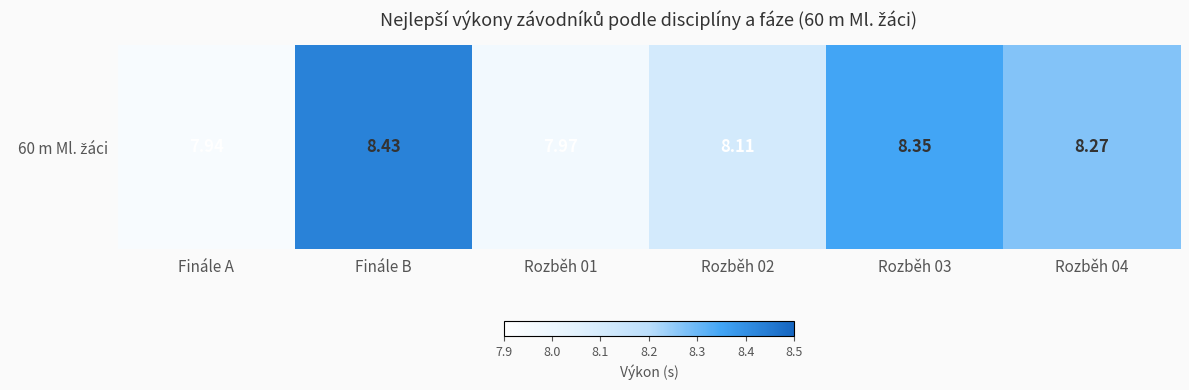

How many data points are less than 8?

2